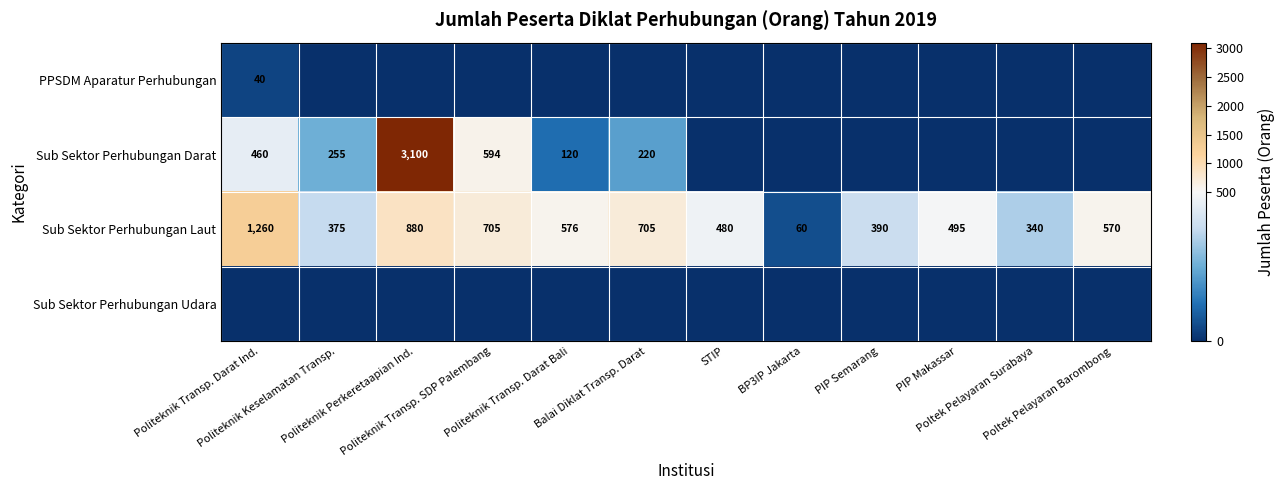

What is the difference between the second highest and minimum values in the Sub Sektor Perhubungan Laut series?

820